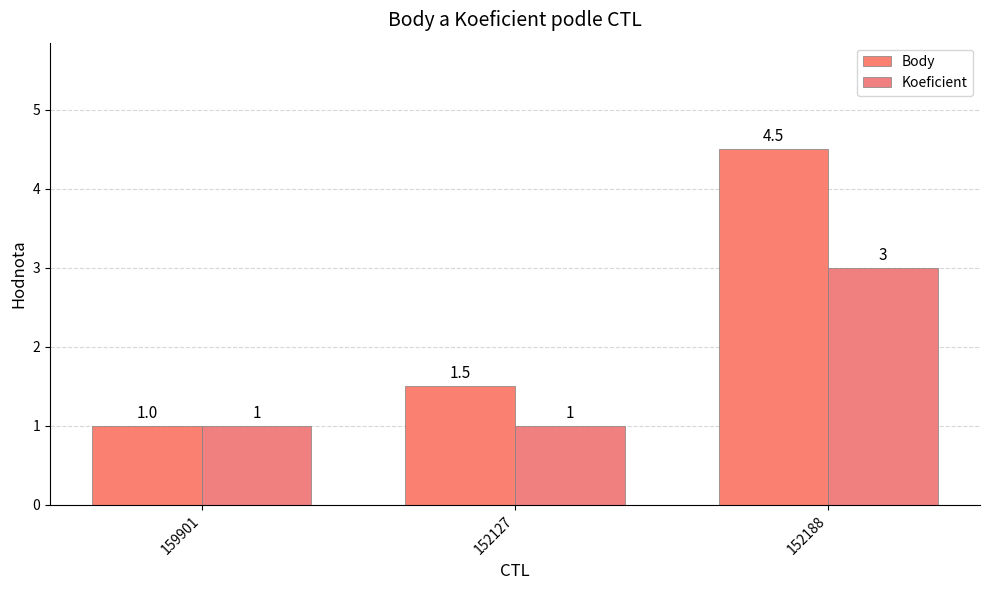

Rank the series by their maximum value, from highest to lowest.

Body, Koeficient